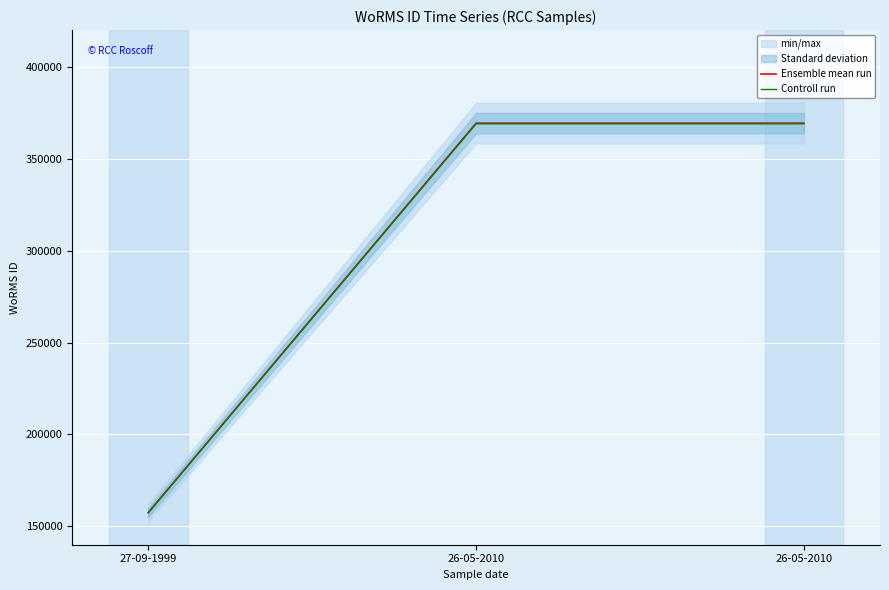

Which category has the highest value in the Ensemble mean run series?

26-05-2010